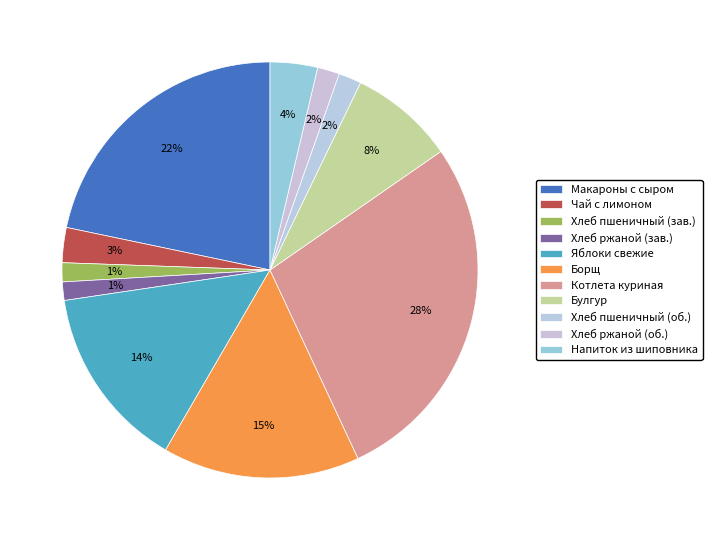

Count the number of slices in the pie.

11